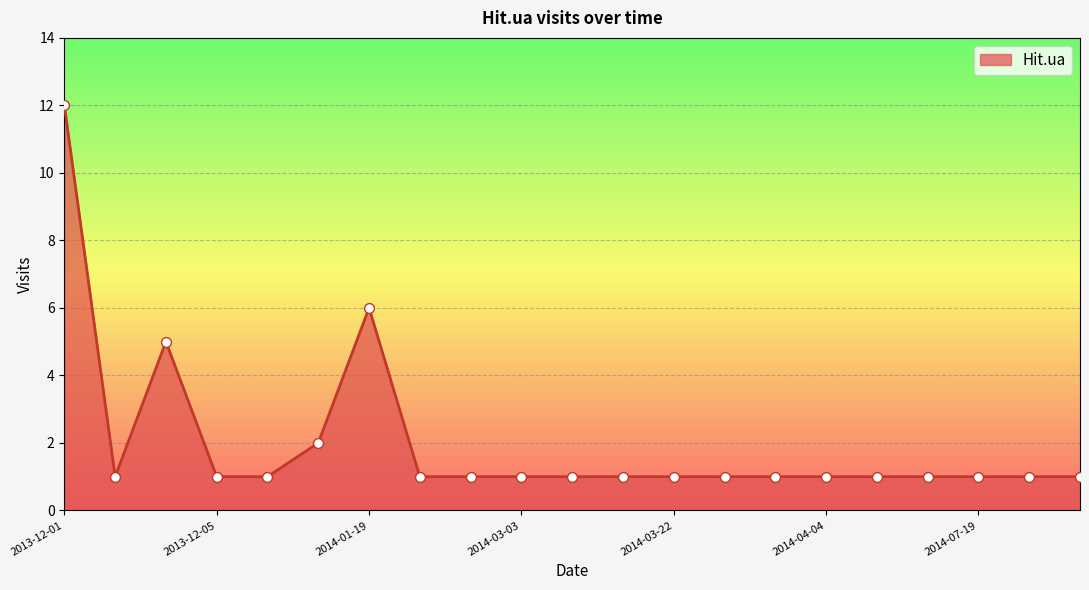

What is the difference between the maximum and minimum values?

11